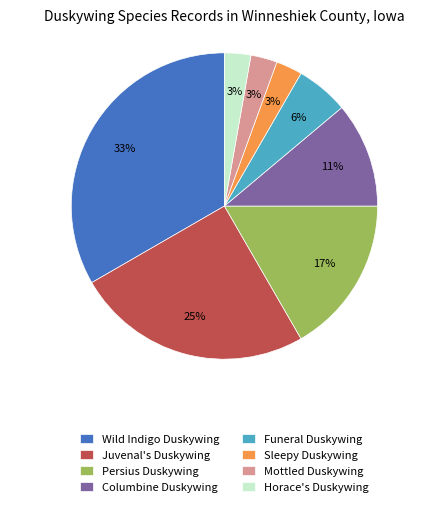

Which category has the biggest portion of the pie?

Wild Indigo Duskywing